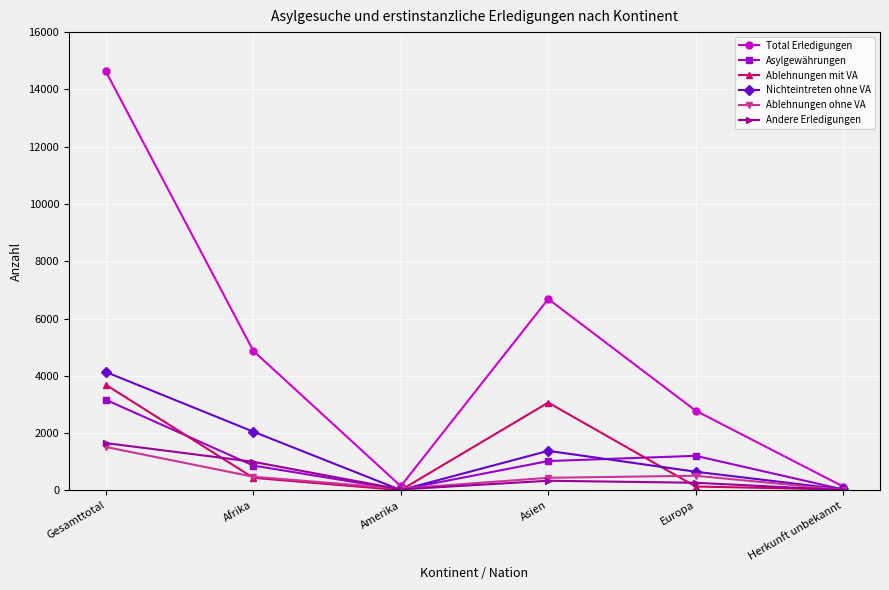

What is the highest value of the Andere Erledigungen series?

1653